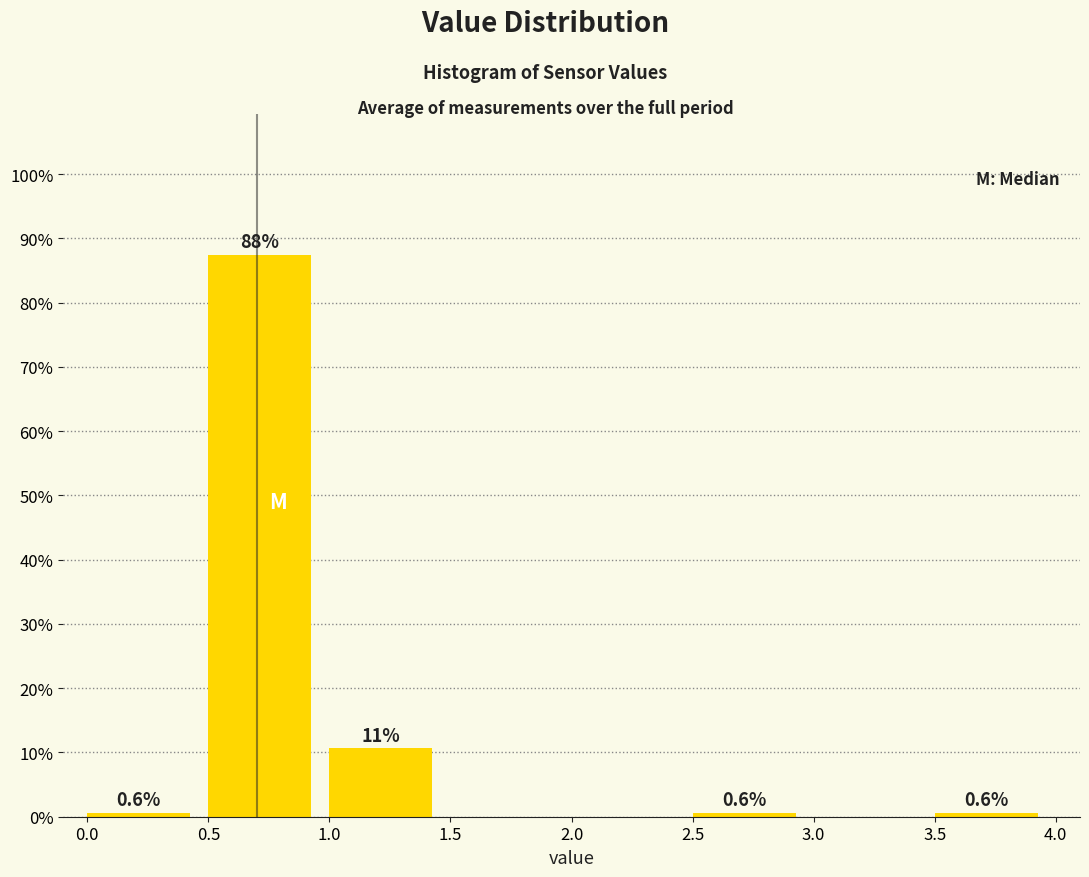

Over which range of the x-axis is the bar tallest?

0.5 to 1.0